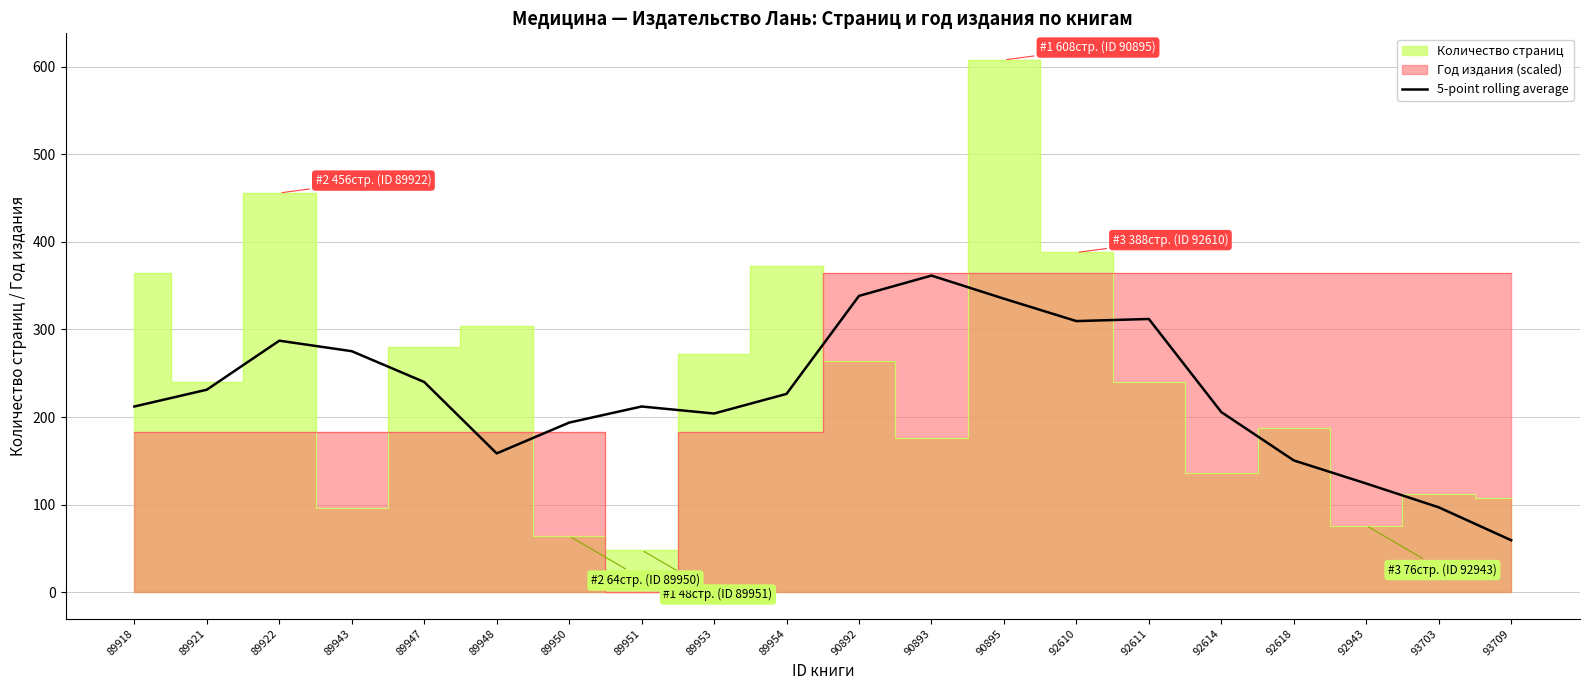

At which label does the data first exceed 226?

89921